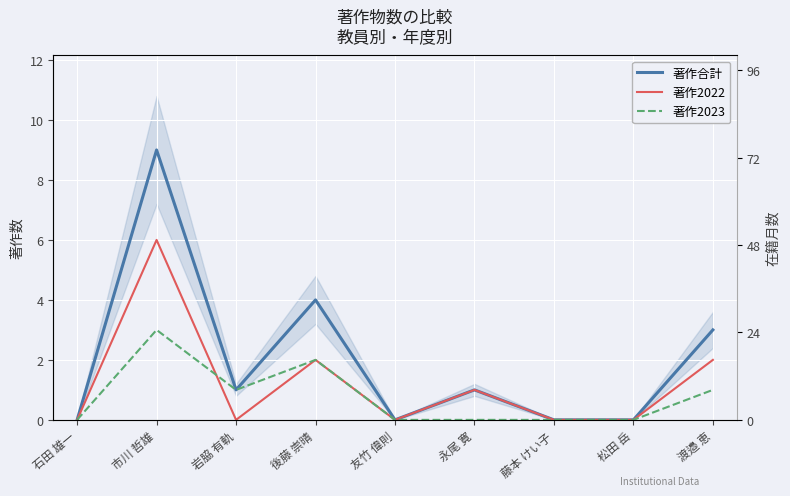

What is the label of the 8th point from the right?

市川 哲雄